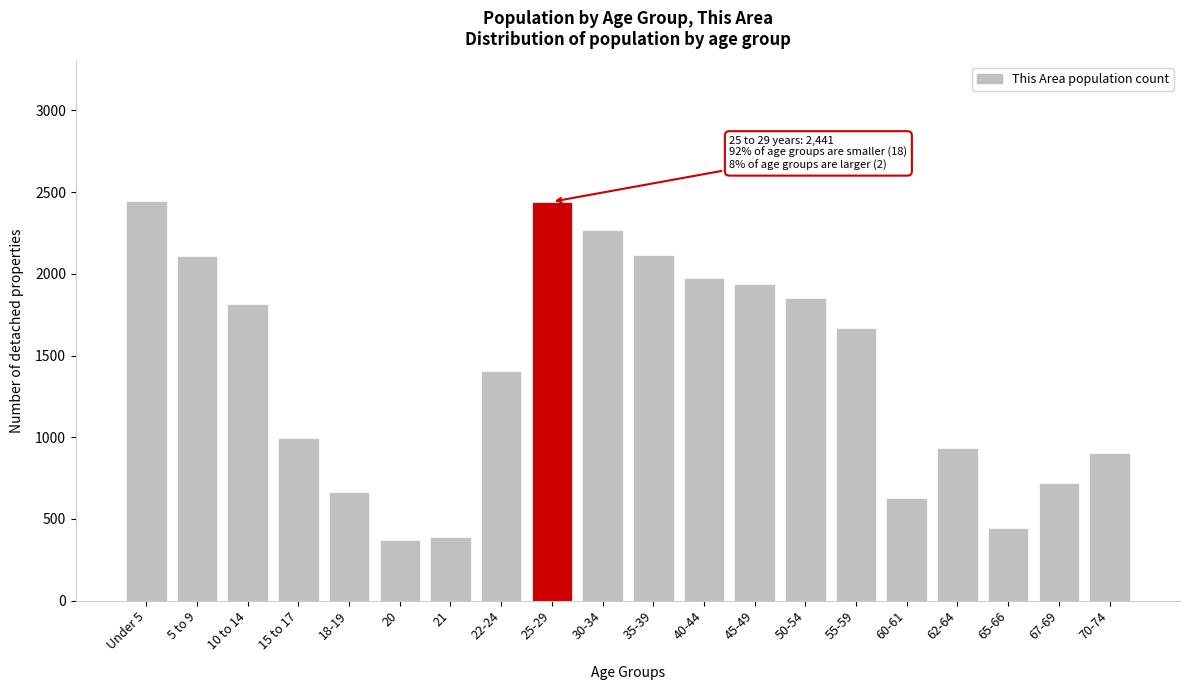

What is the change in value from Under 5 to 45-49?

-505